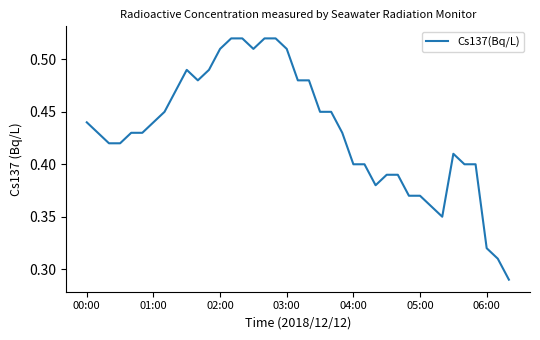

Is this an area chart (filled region under the line)?

No